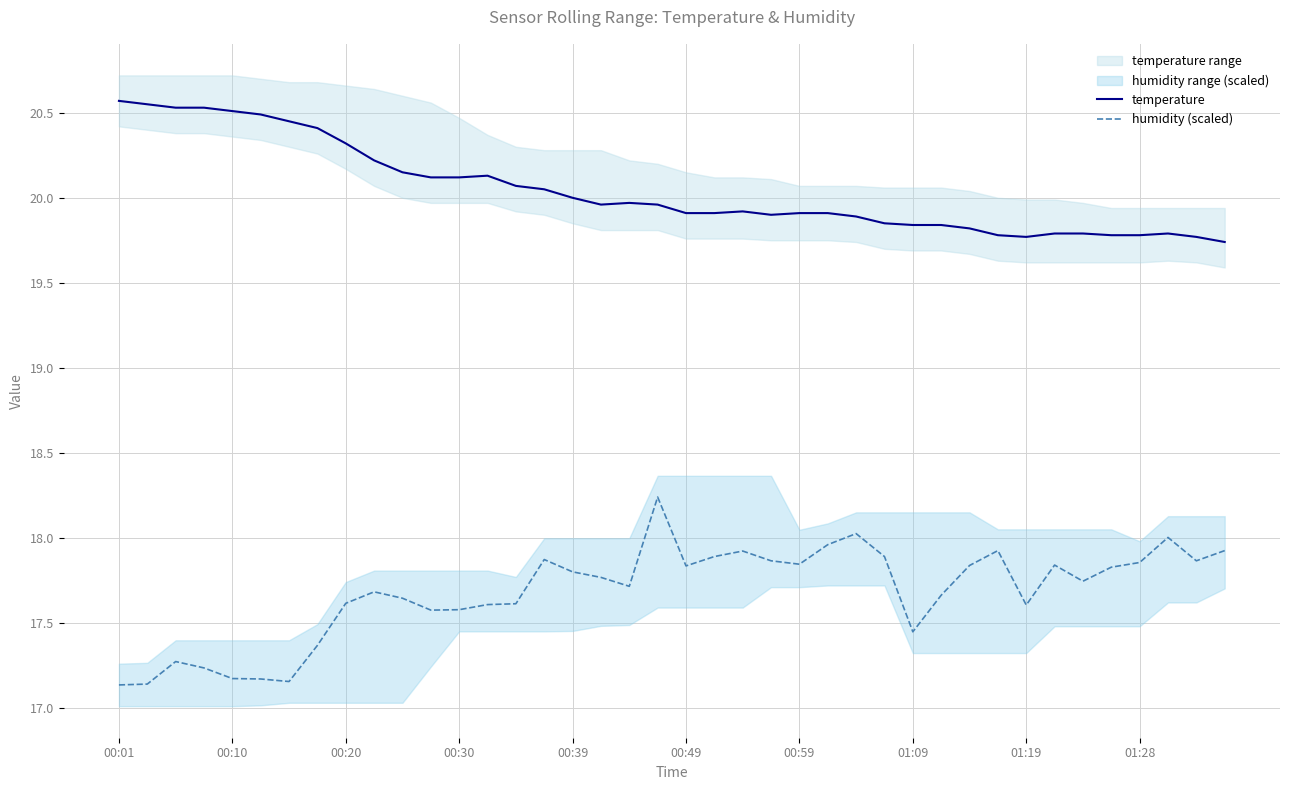

In humidity (scaled), how many points are higher than both neighbors (excluding endpoints)?

9